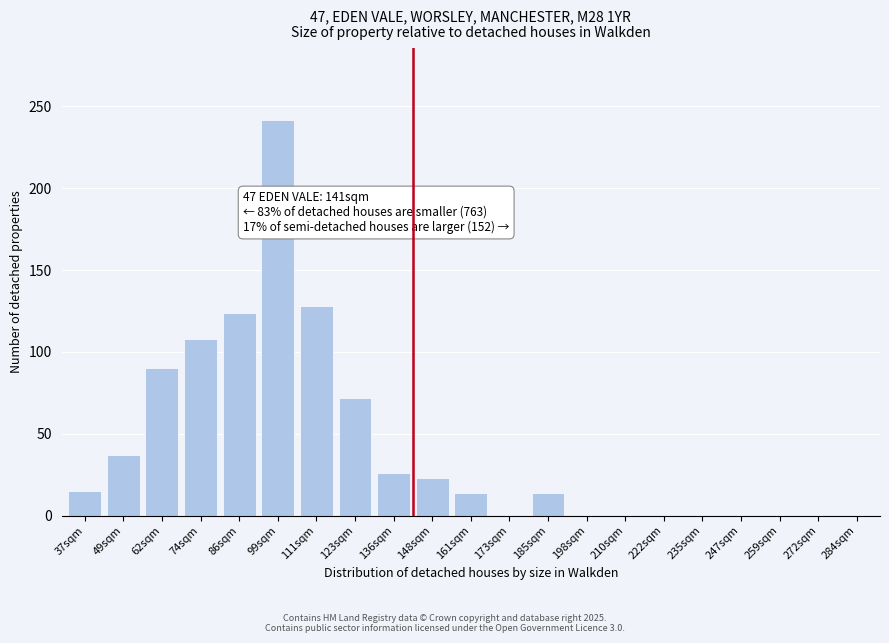

True or false: the data shows 15 at 37sqm.

True